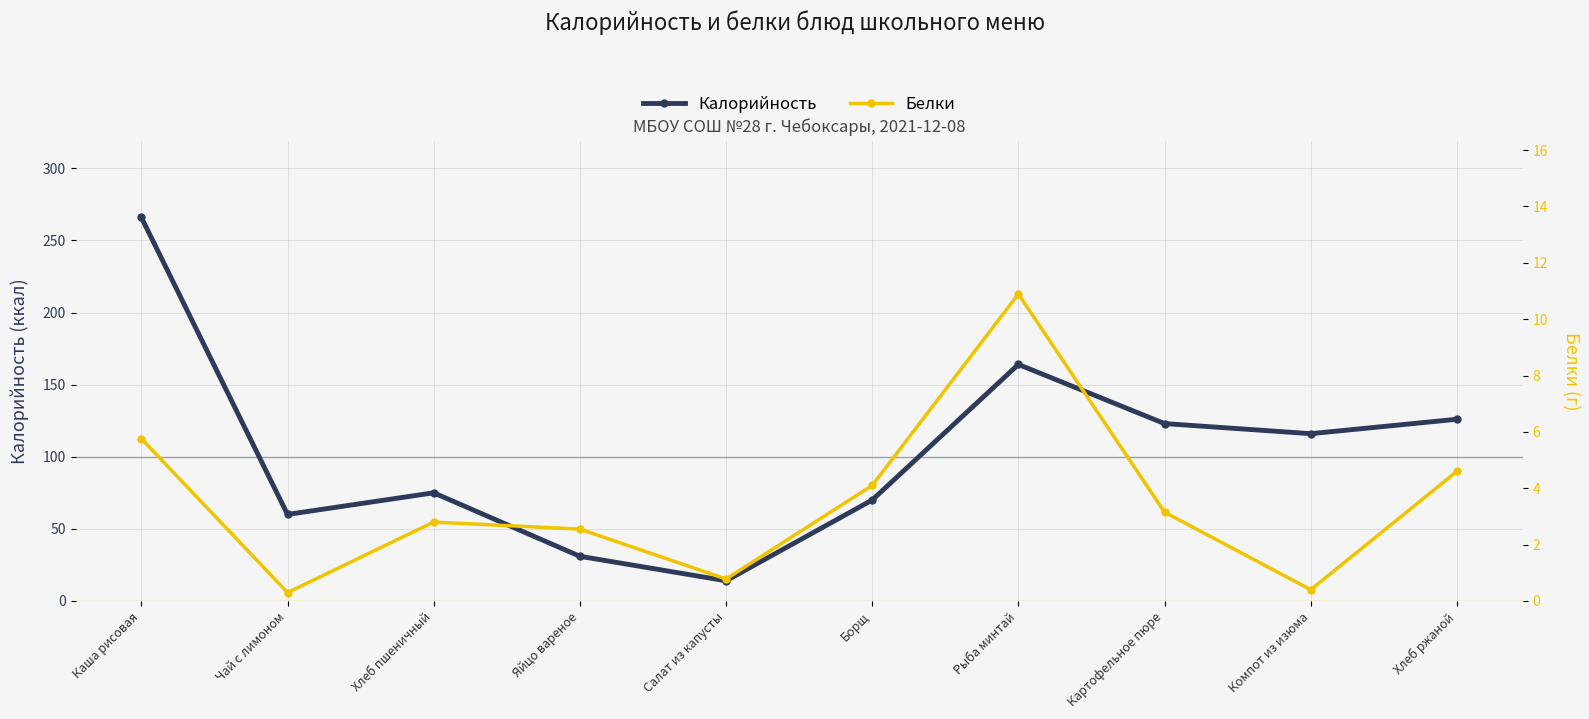

What is the value of the Белки point at the 7th from the left?

10.9